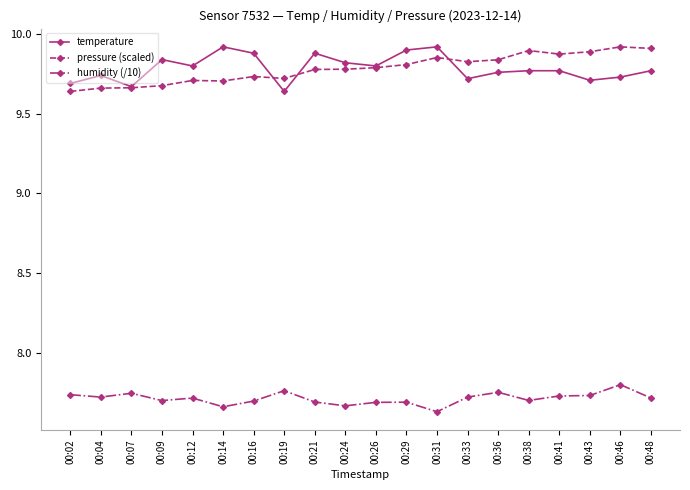

Count the number of data series in this chart.

3